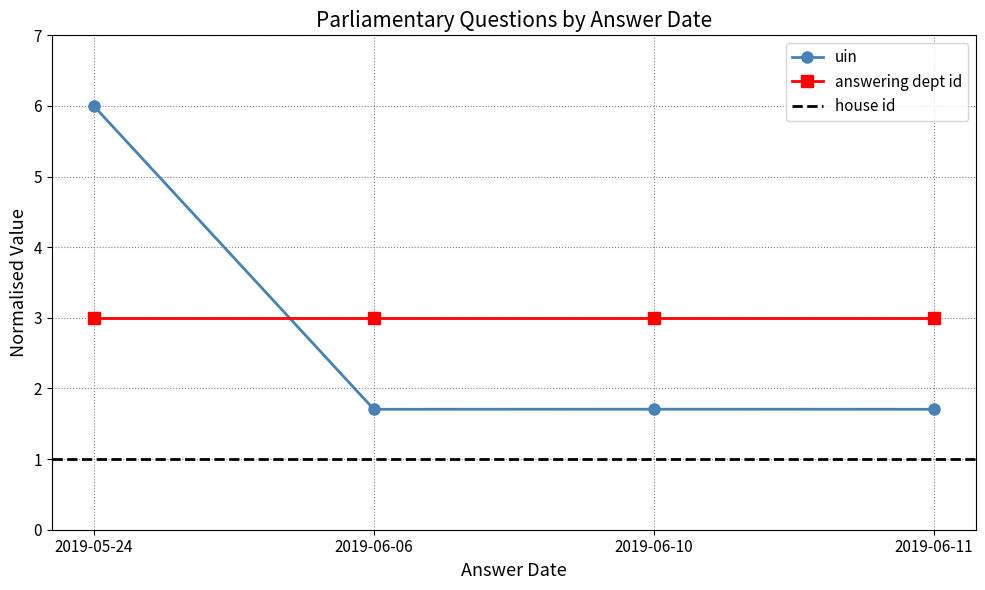

What is the average value?

2.8